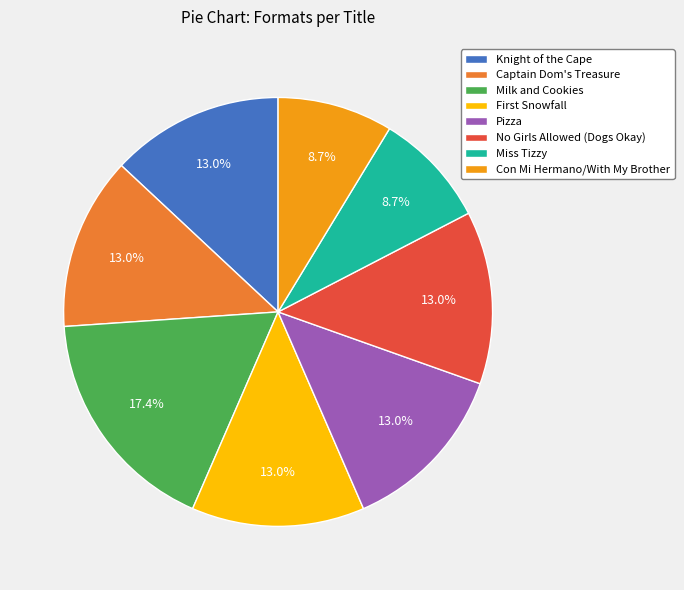

What is the largest slice in the pie chart?

Milk and Cookies